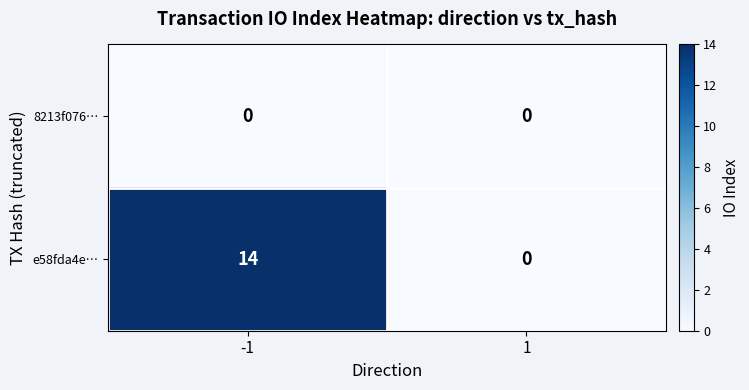

Reading left to right, extract all data points from this chart.

8213f076…: 0	0
e58fda4e…: 14	0